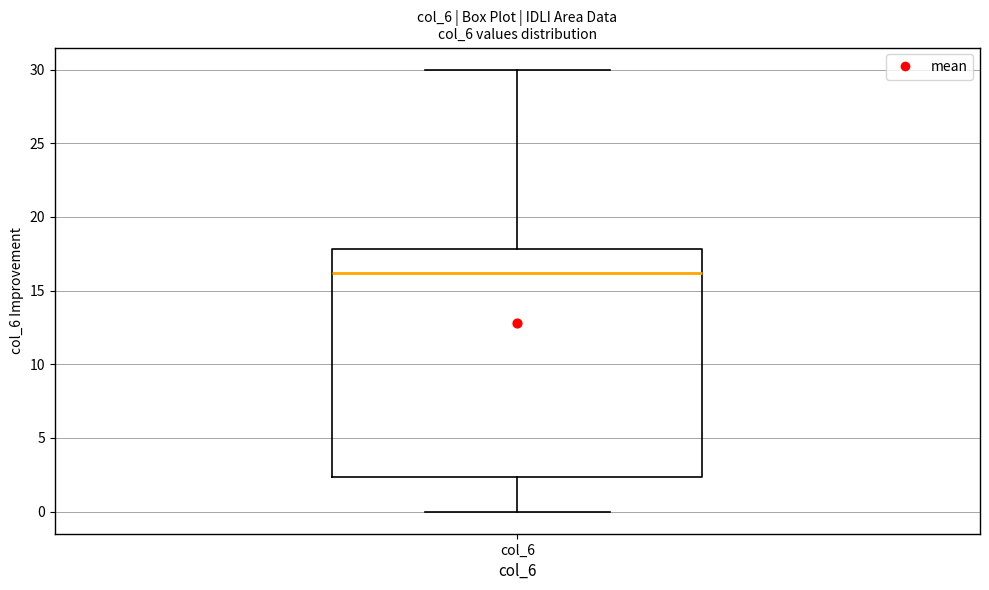

Read this box plot against the y-axis: the position of the median line, the range covered by the box, and the ends of both whiskers. The values are not printed on the chart, so give them approximately, as read against the axis.

median 16.0, box 2.5 to 18.0, whiskers 0.0 to 30.0